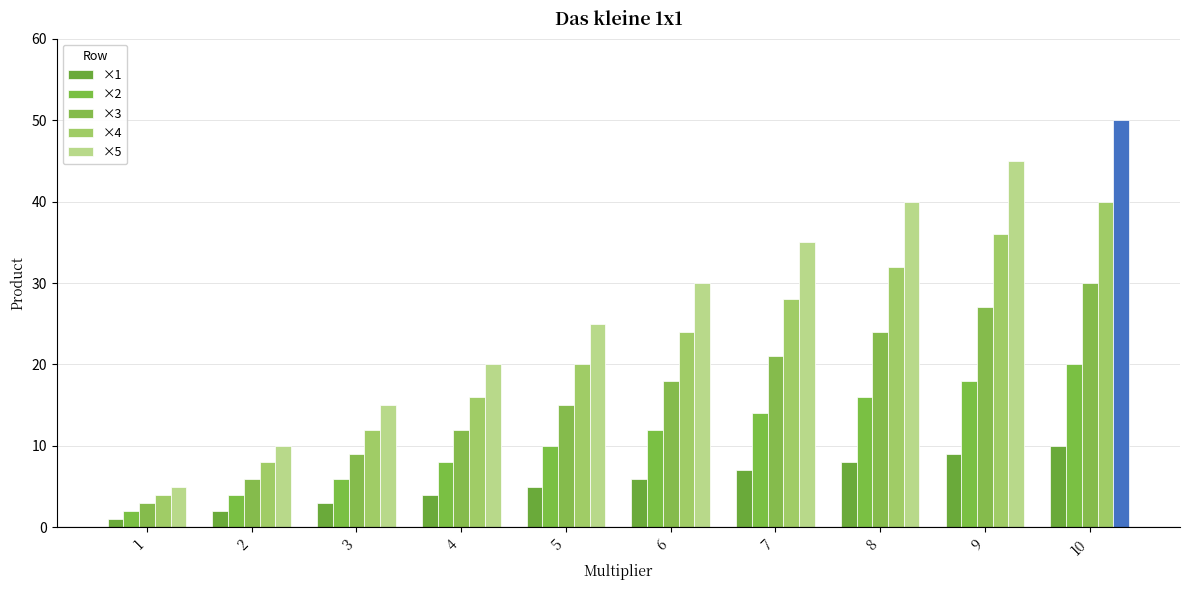

How many groups of bars are there?

10